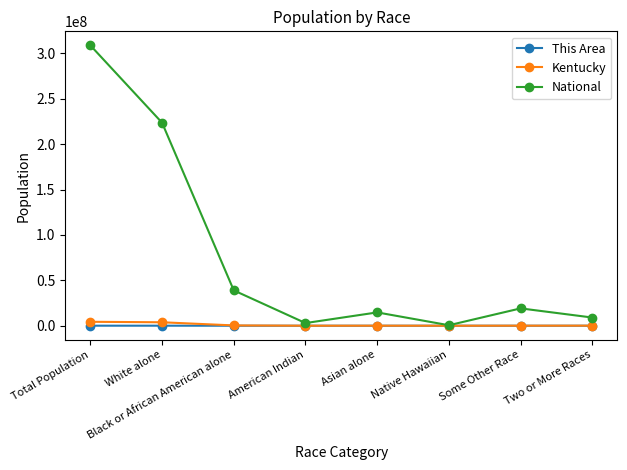

Is it true that National equals 14674252 at Asian alone?

True